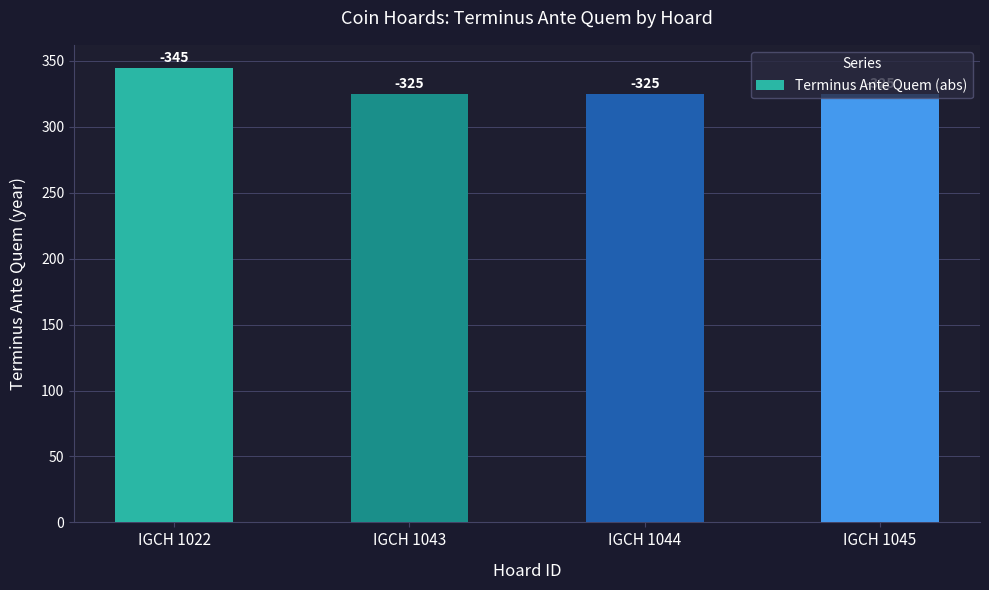

Which has a higher value, IGCH 1043 or IGCH 1022?

IGCH 1022